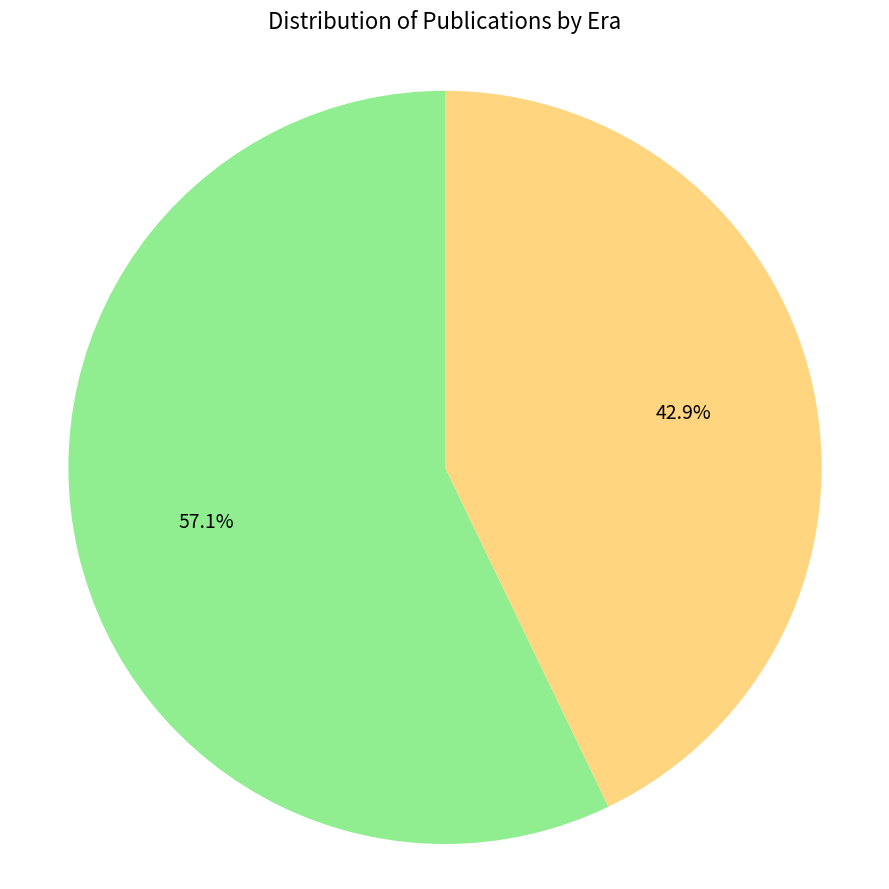

Is there any slice that represents more than half of the pie?

Yes